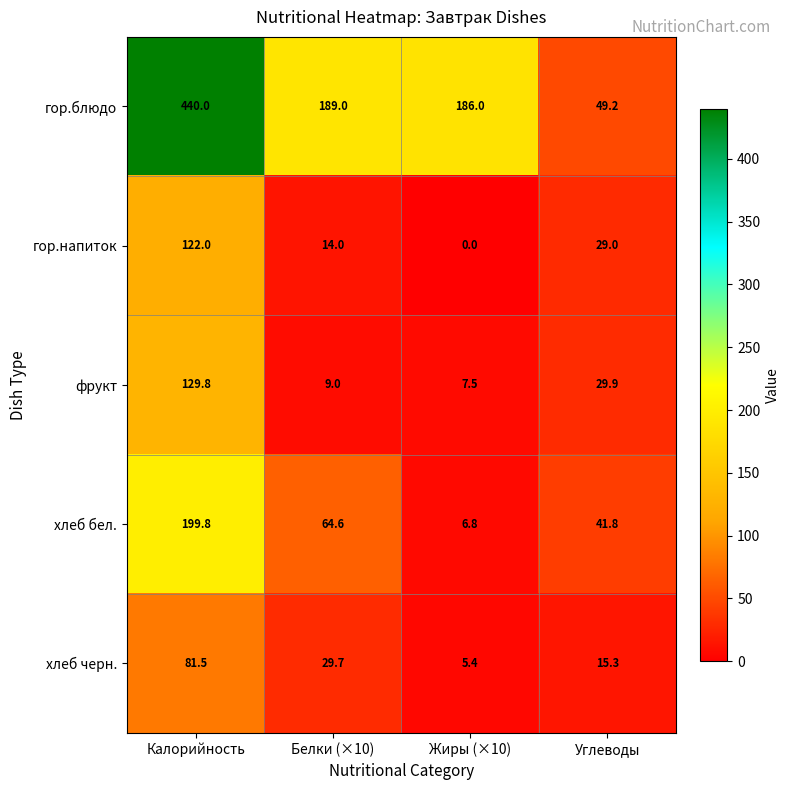

The value of хлеб бел. at Жиры (×10) is 6.8. True or false?

True